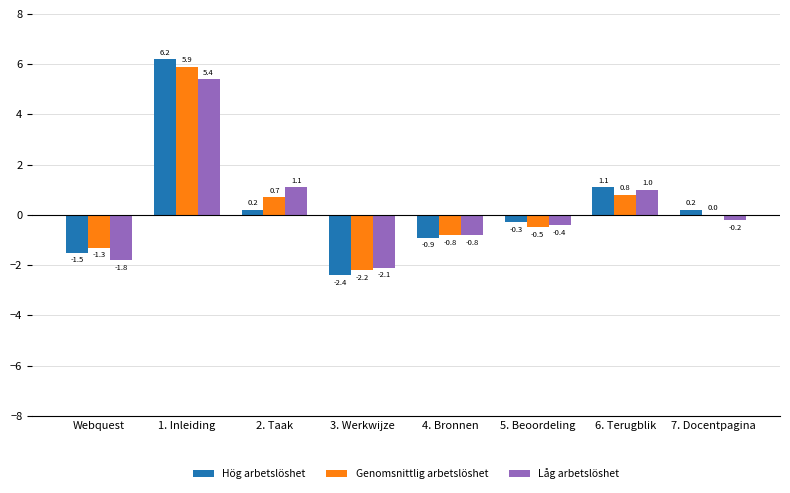

What is the average value of the Genomsnittlig arbetslöshet series?

0.3